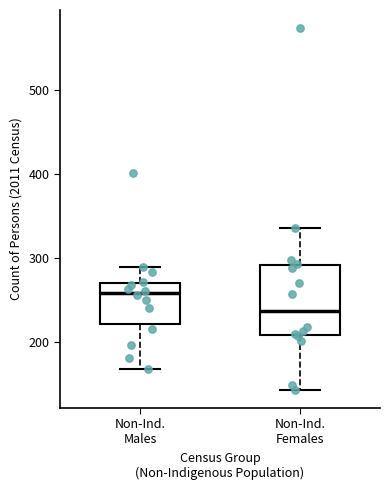

Reading left to right, transcribe this box plot: for each box, give where its median line is, the range the box spans, and where its two whiskers end, as read against the y-axis. The values are not printed on the chart, so give them approximately, as read against the axis.

Non-Ind. Males: median 260, box 220 to 270, whiskers 170 to 290
Non-Ind. Females: median 240, box 210 to 290, whiskers 140 to 340